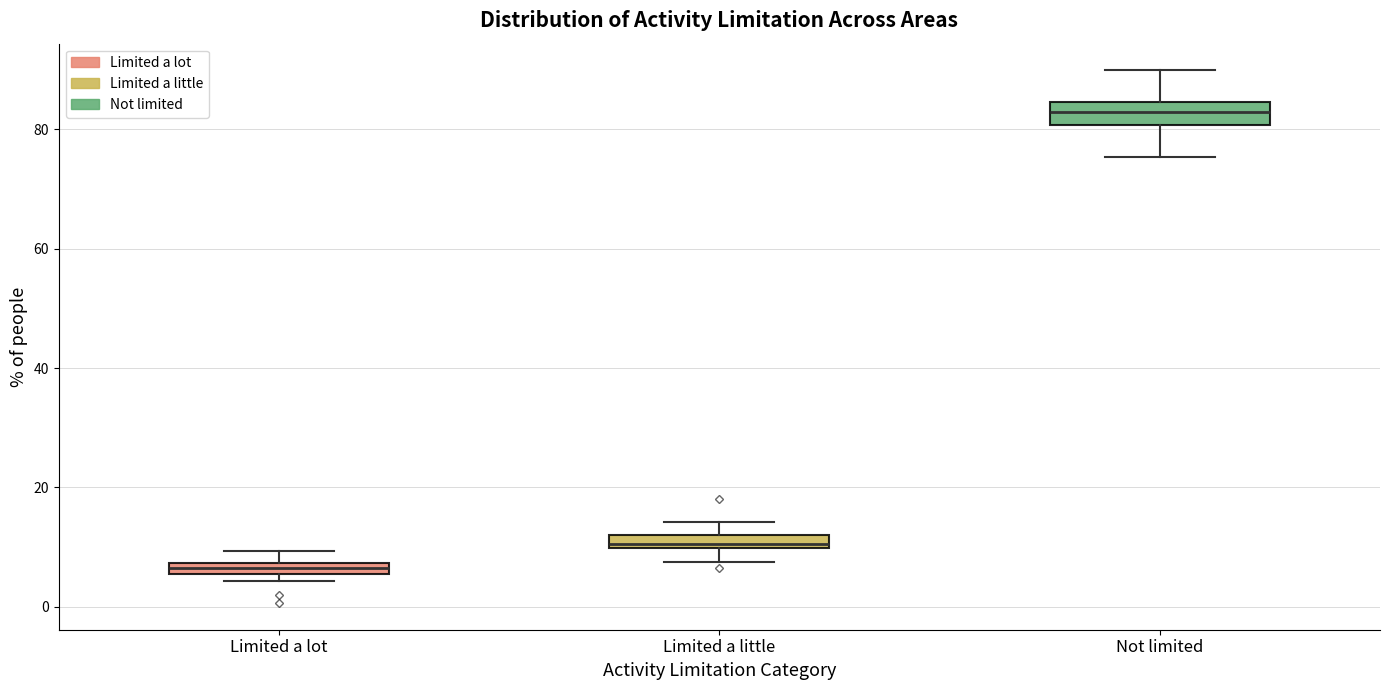

Where is the upper edge of the box for Limited a little on the y-axis? The values are not printed on the chart, so give them approximately, as read against the axis.

12